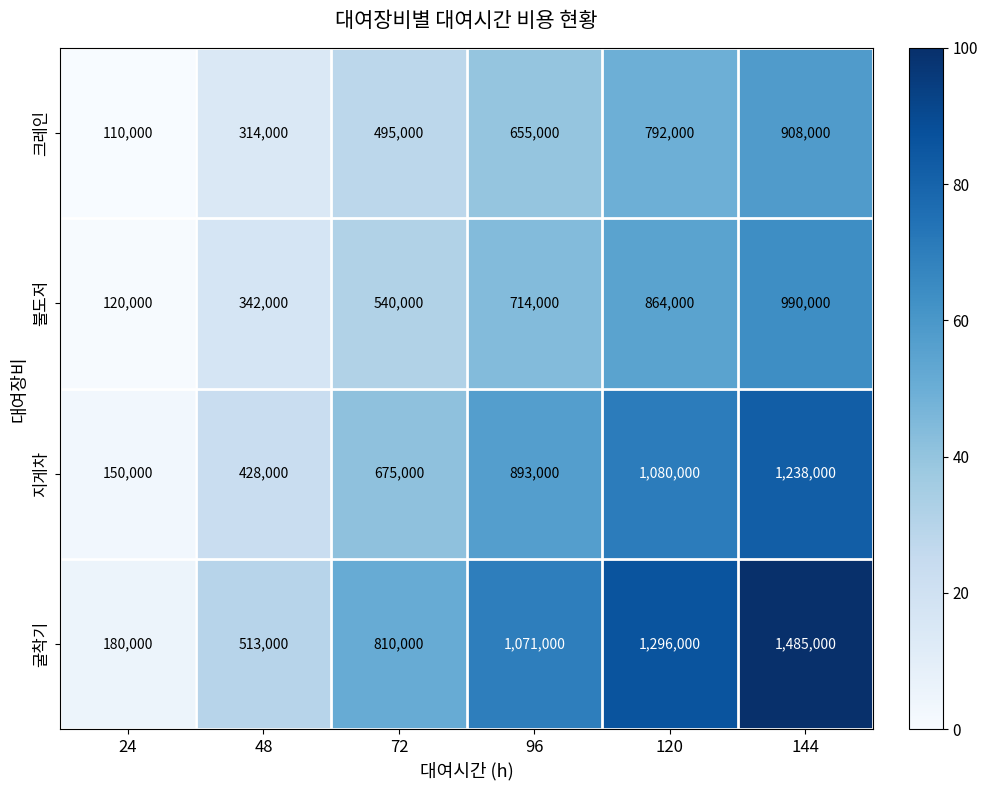

How many distinct data groups are displayed?

4